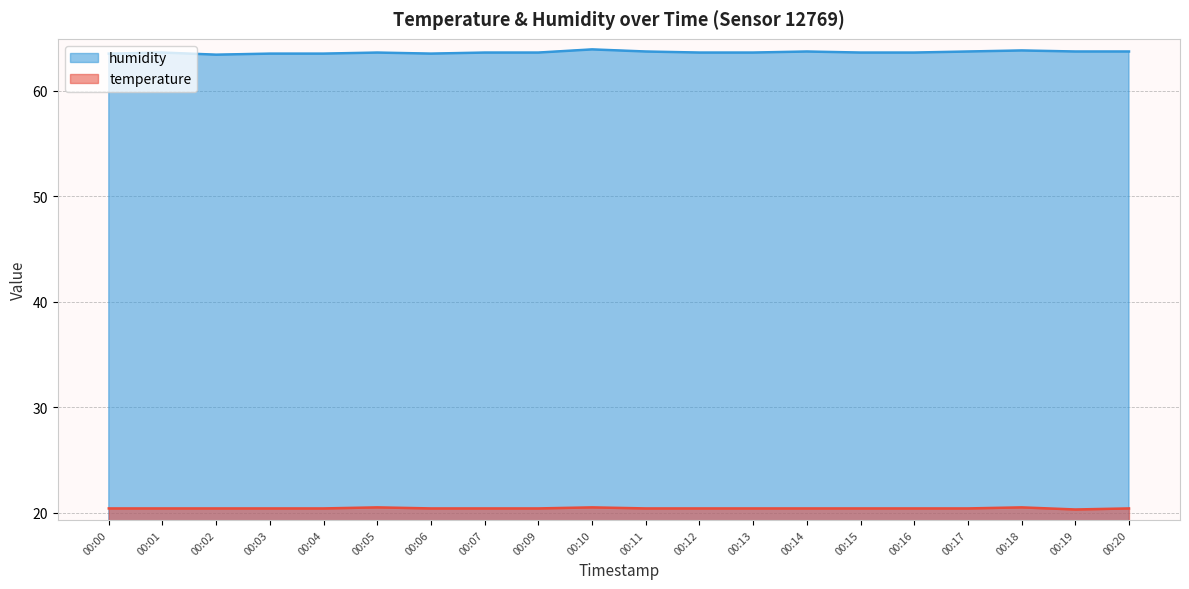

What are all the series names shown in the legend?

humidity, temperature